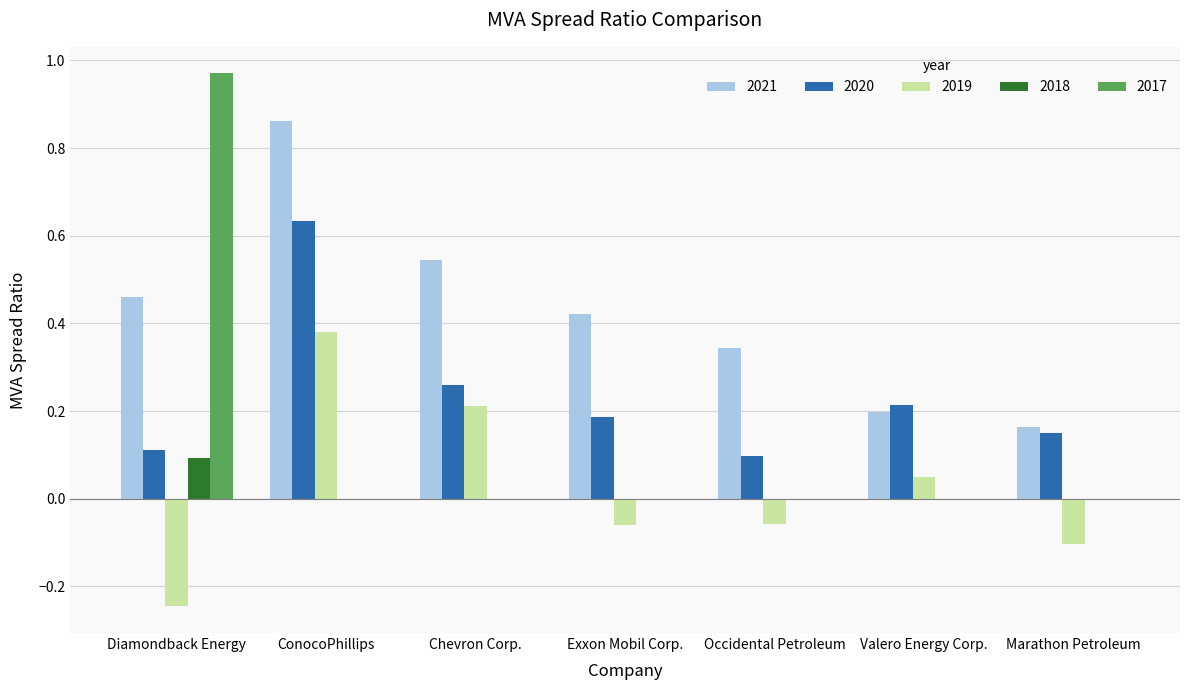

Which series has the largest total across all categories?

2021